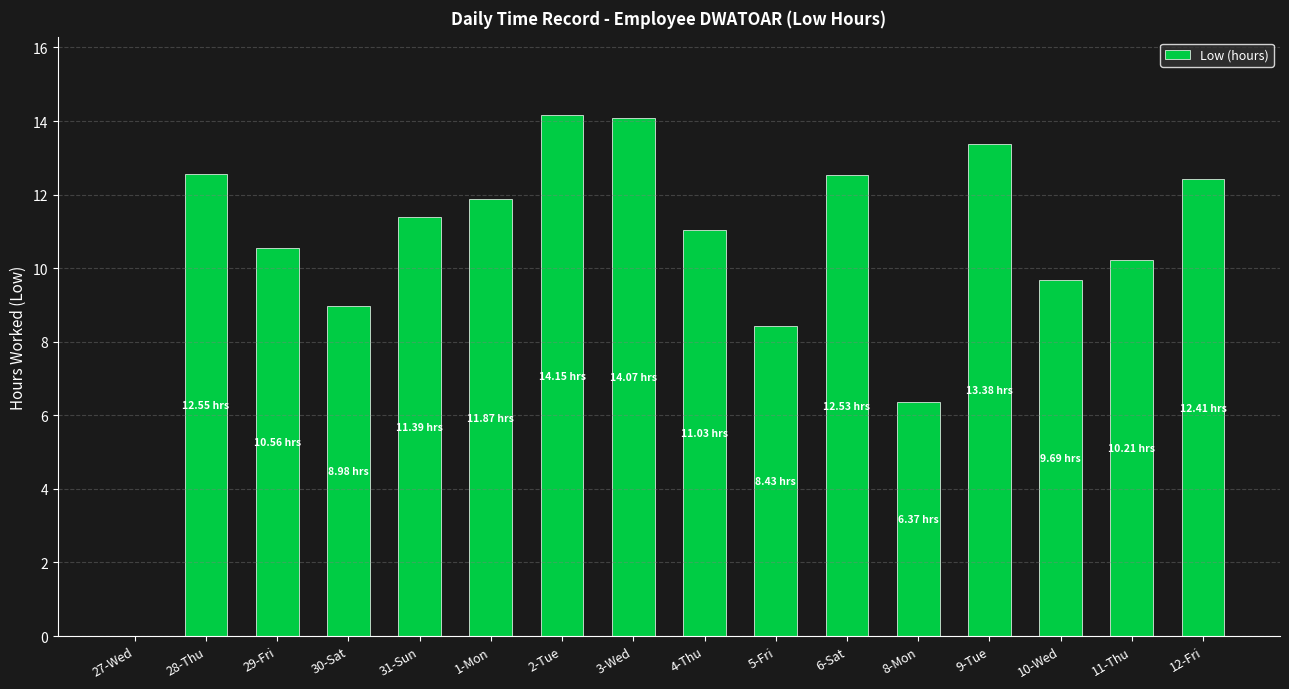

What is the greatest value displayed?

14.2